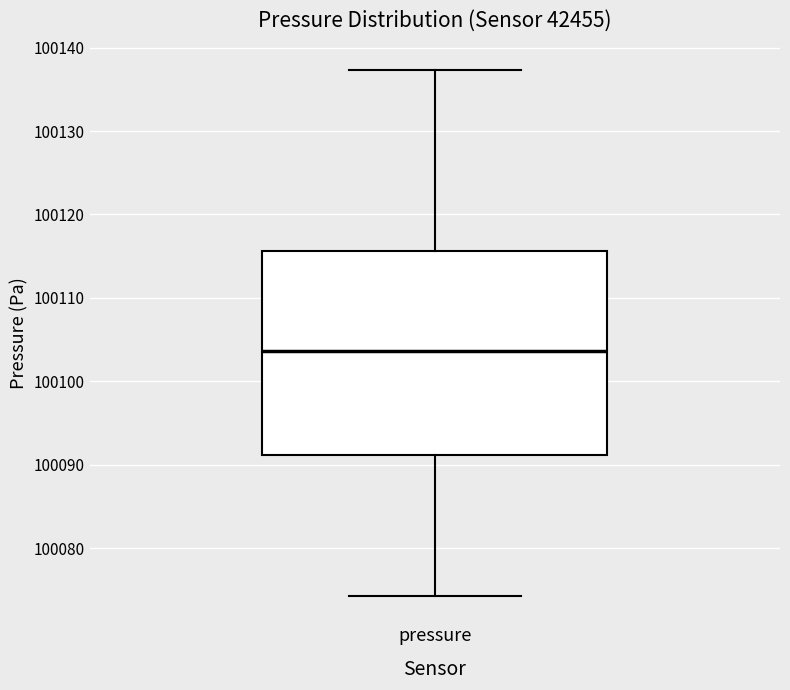

Read this box plot against the y-axis: the position of the median line, the range covered by the box, and the ends of both whiskers. The values are not printed on the chart, so give them approximately, as read against the axis.

median 100104, box 100091 to 100116, whiskers 100074 to 100137